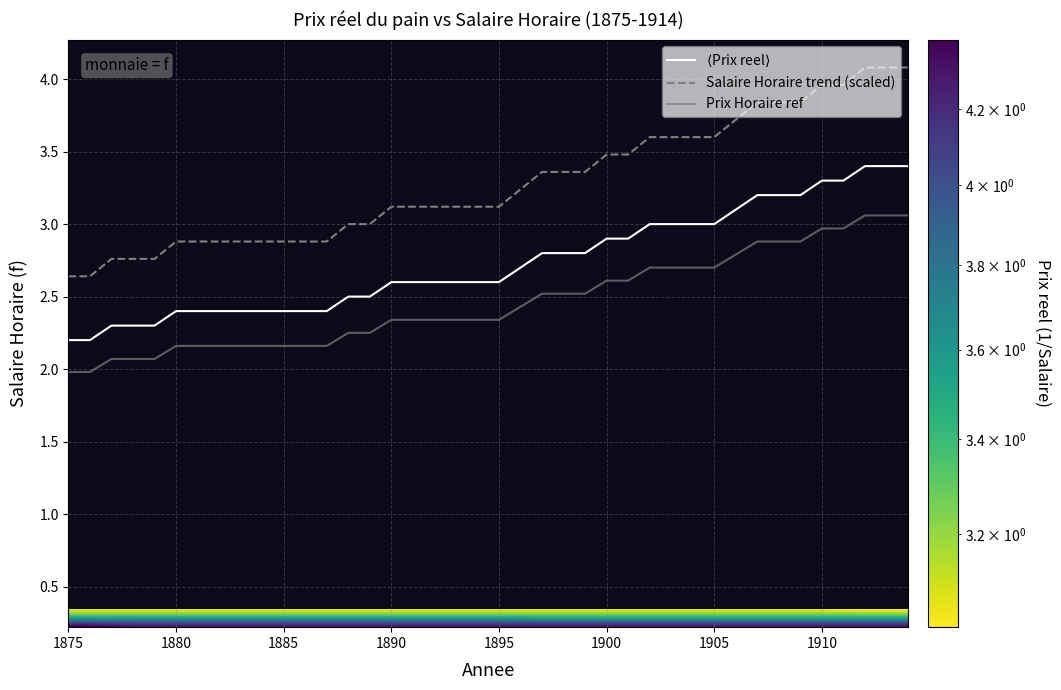

What is the difference between the second highest and second lowest values in the Prix Horaire ref series?

1.1